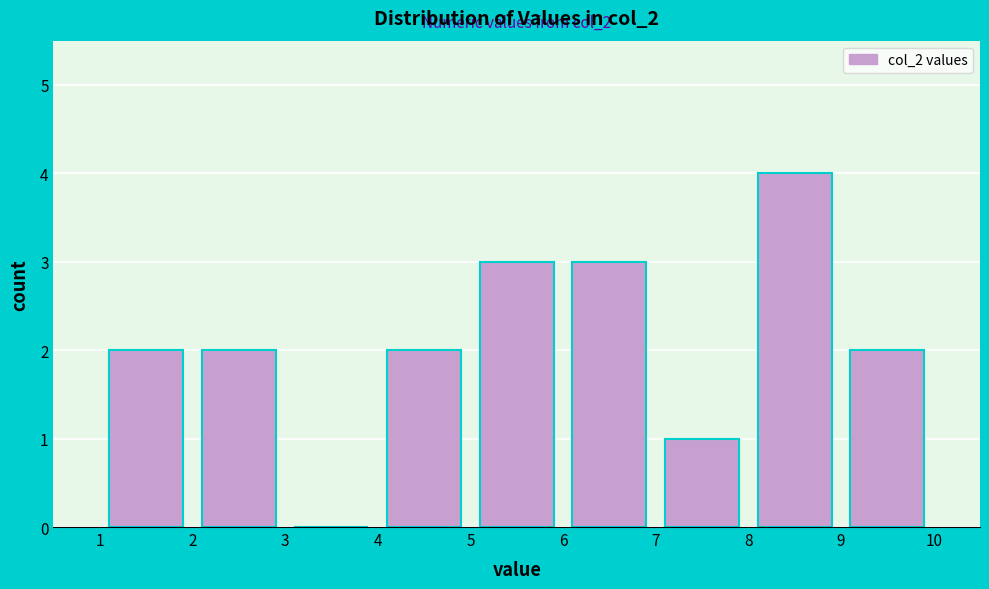

Over which range of the x-axis is the bar tallest?

8 to 9